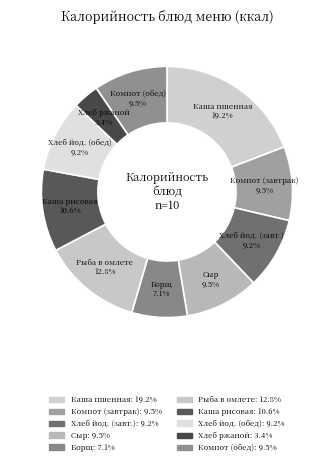

How many segments does this pie chart have?

10